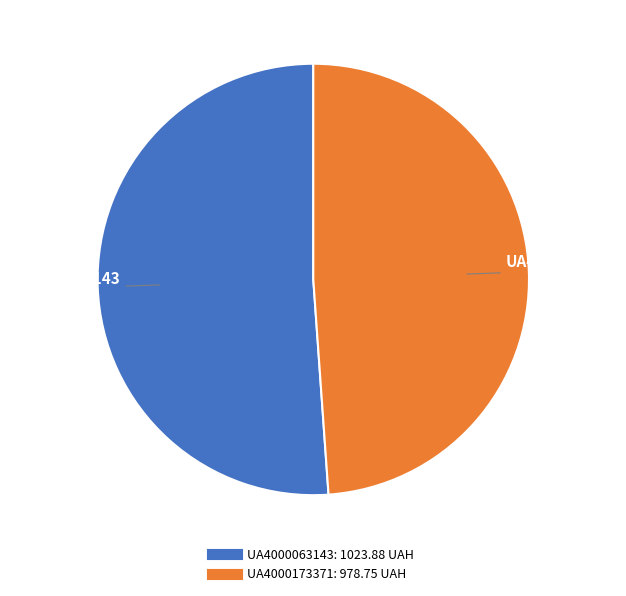

Rank the categories by value from lowest to highest.

UA4000173371, UA4000063143